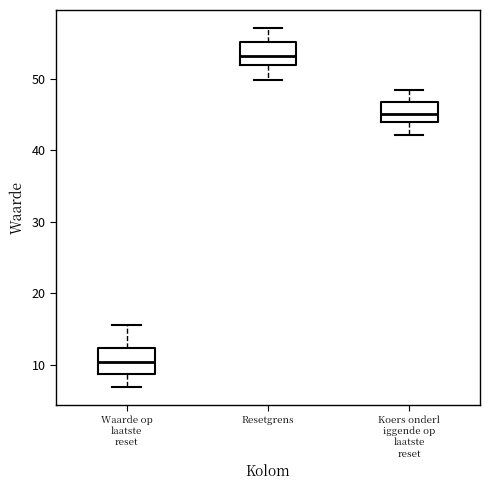

Reading left to right, read every box against the y-axis: the position of its median line, the range the box covers, and the ends of its whiskers. The values are not printed on the chart, so give them approximately, as read against the axis.

Waarde op laatste reset: median 10, box 9 to 12, whiskers 7 to 16
Resetgrens: median 53, box 52 to 55, whiskers 50 to 57
Koers onderl iggende op laatste reset: median 45, box 44 to 47, whiskers 42 to 48